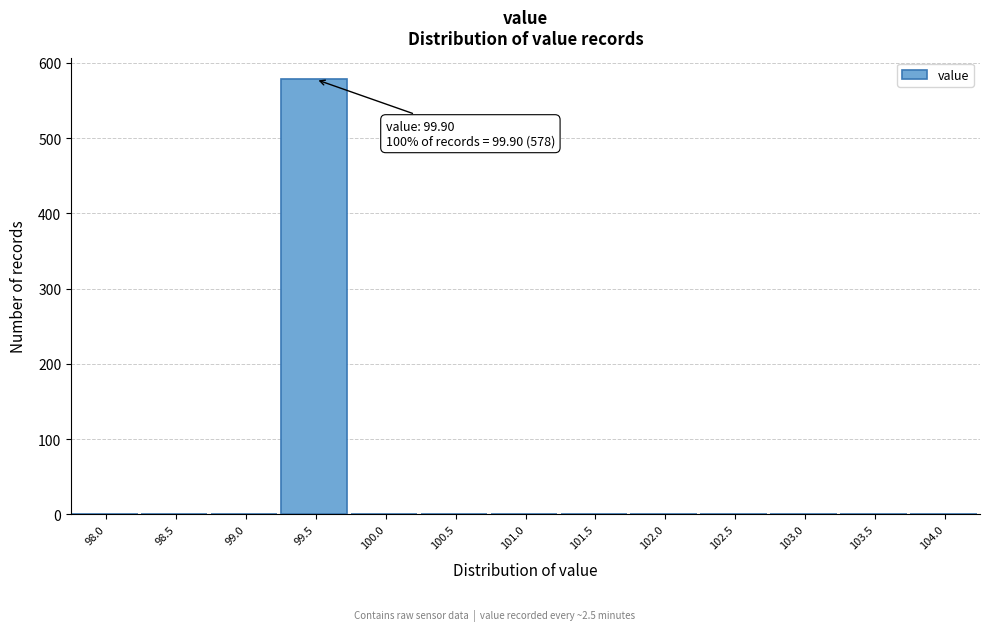

Reading left to right, list all the values displayed in this chart.

98.0=0	98.5=0	99.0=0	99.5=578	100.0=0	100.5=0	101.0=0	101.5=0	102.0=0	102.5=0	103.0=0	103.5=0	104.0=0